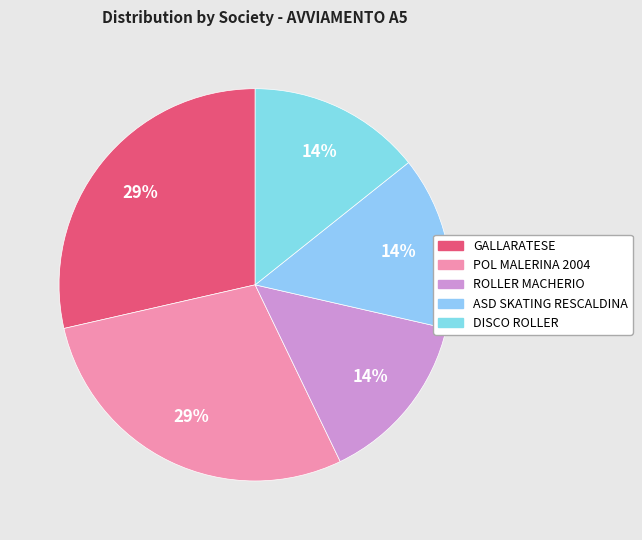

Count the number of slices in the pie.

5